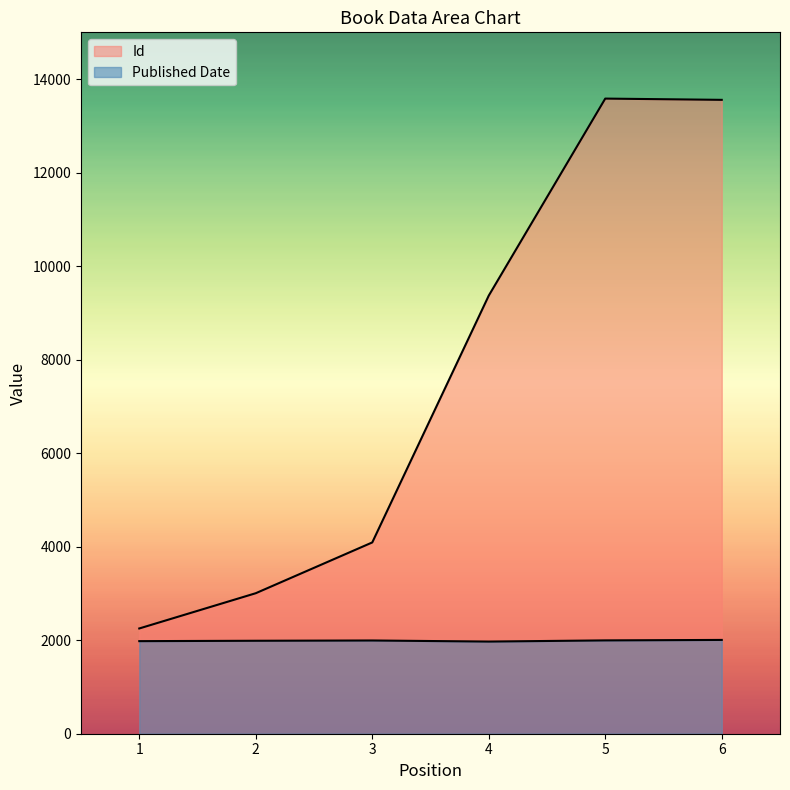

Rank the series by their maximum value, from lowest to highest.

Published Date, Id